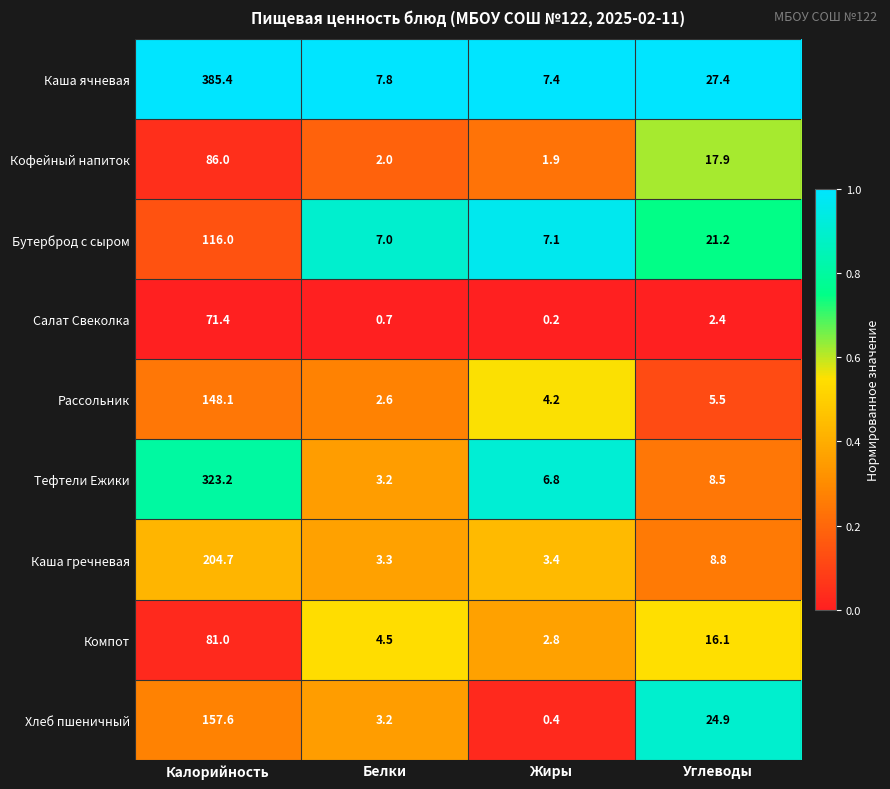

At which label is Тефтели Ежики closest to 163?

Углеводы